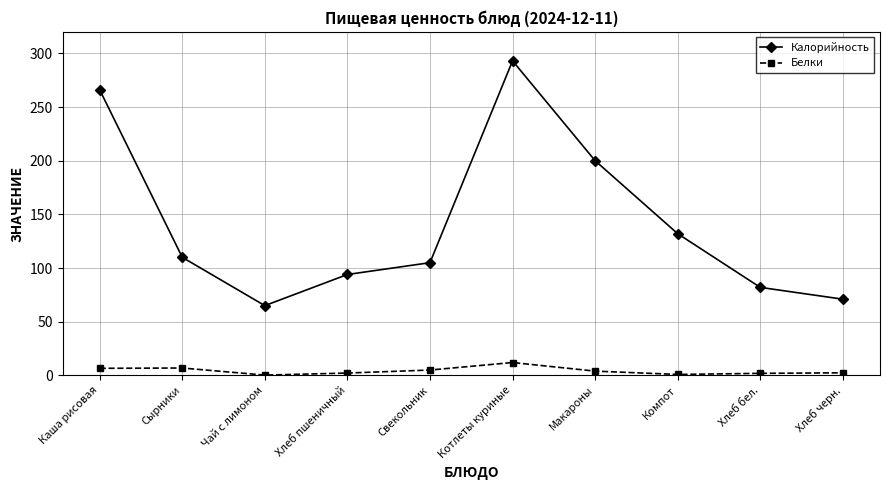

True or false: Калорийность and Белки intersect in this chart.

False